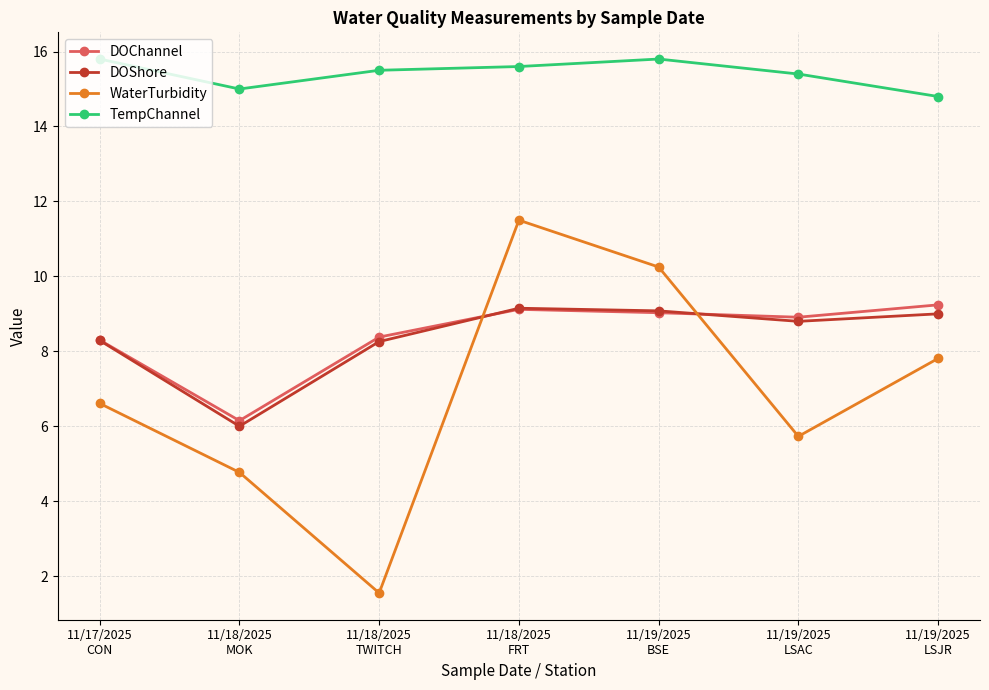

What is the sum of the DOChannel values at 11/18/2025
TWITCH and 11/18/2025
MOK?

14.5